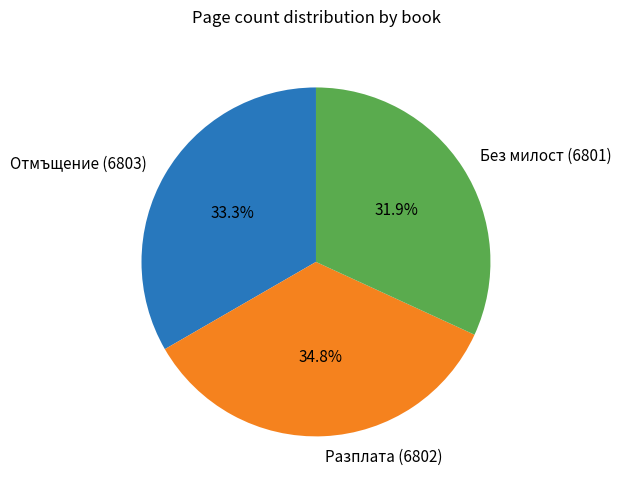

How much of the chart is everything except Разплата (6802)?

65.2%